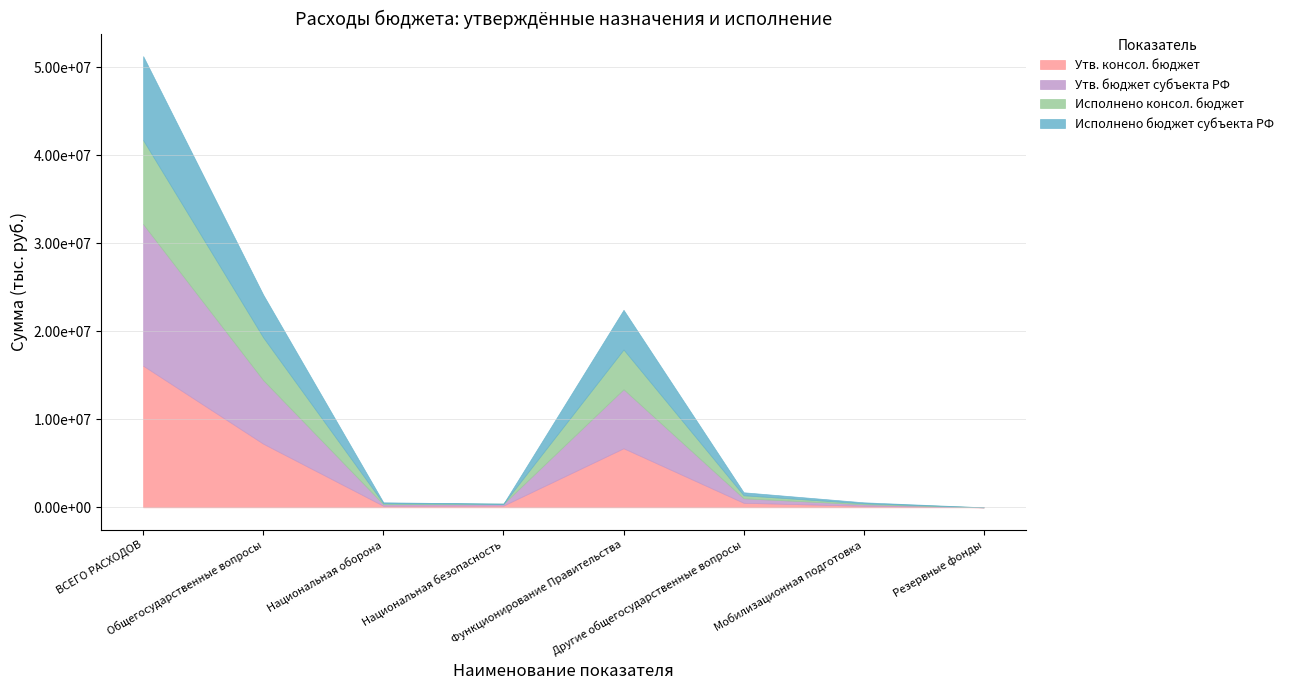

What are all the series names shown in the legend?

Утв. консол. бюджет, Утв. бюджет субъекта РФ, Исполнено консол. бюджет, Исполнено бюджет субъекта РФ